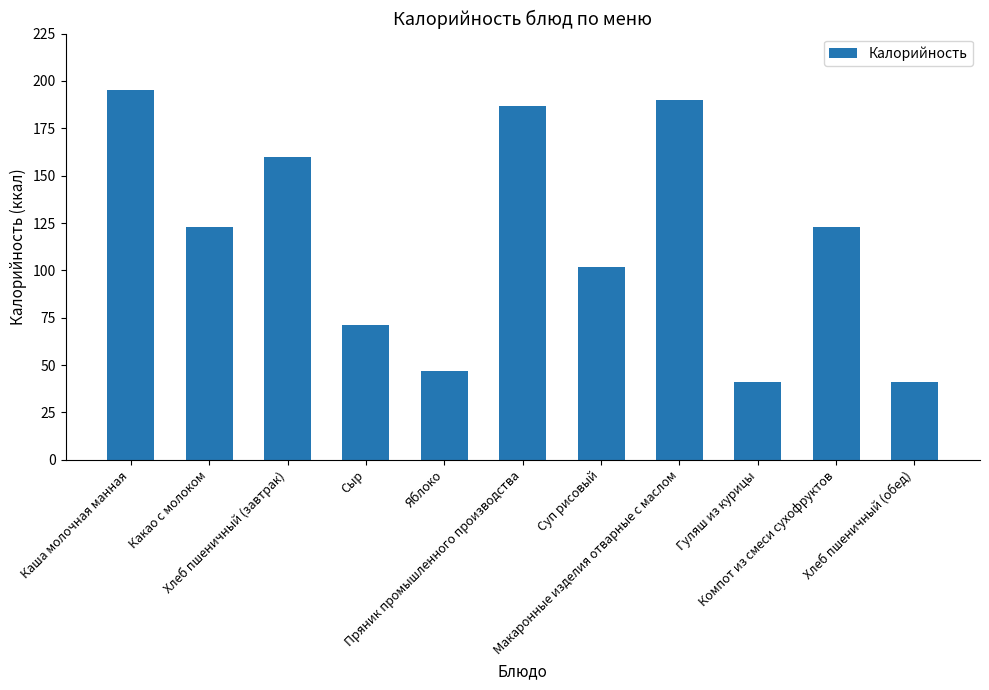

What is the average value?

116